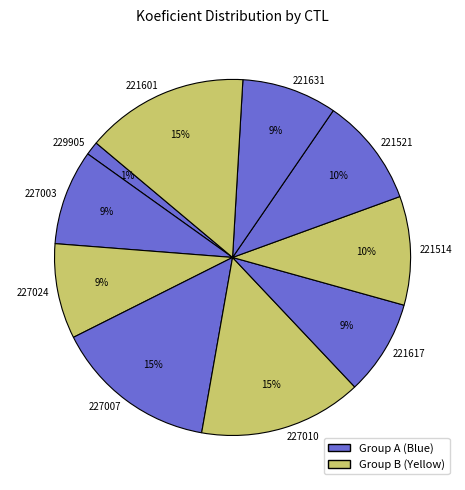

Does 221631 represent more than half of the total?

No